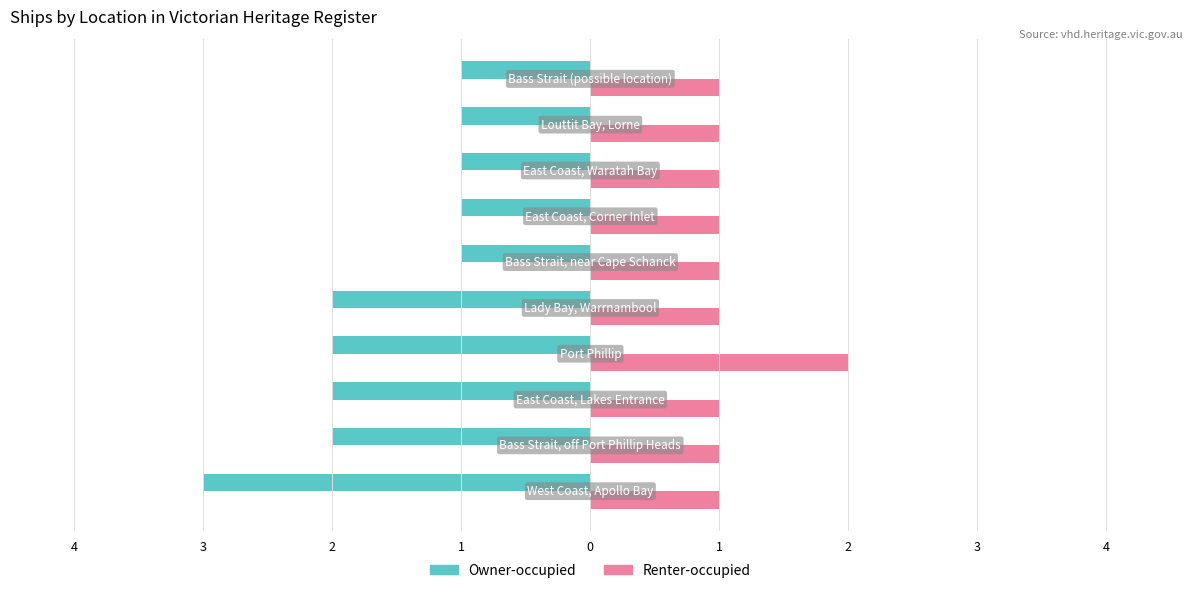

What are all the series names shown in the legend?

Owner-occupied, Renter-occupied